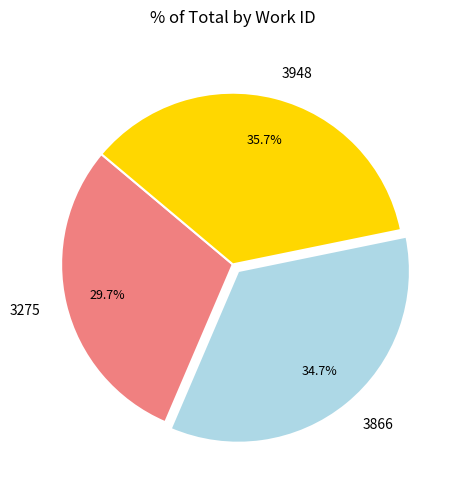

Is there any slice that represents more than half of the pie?

No